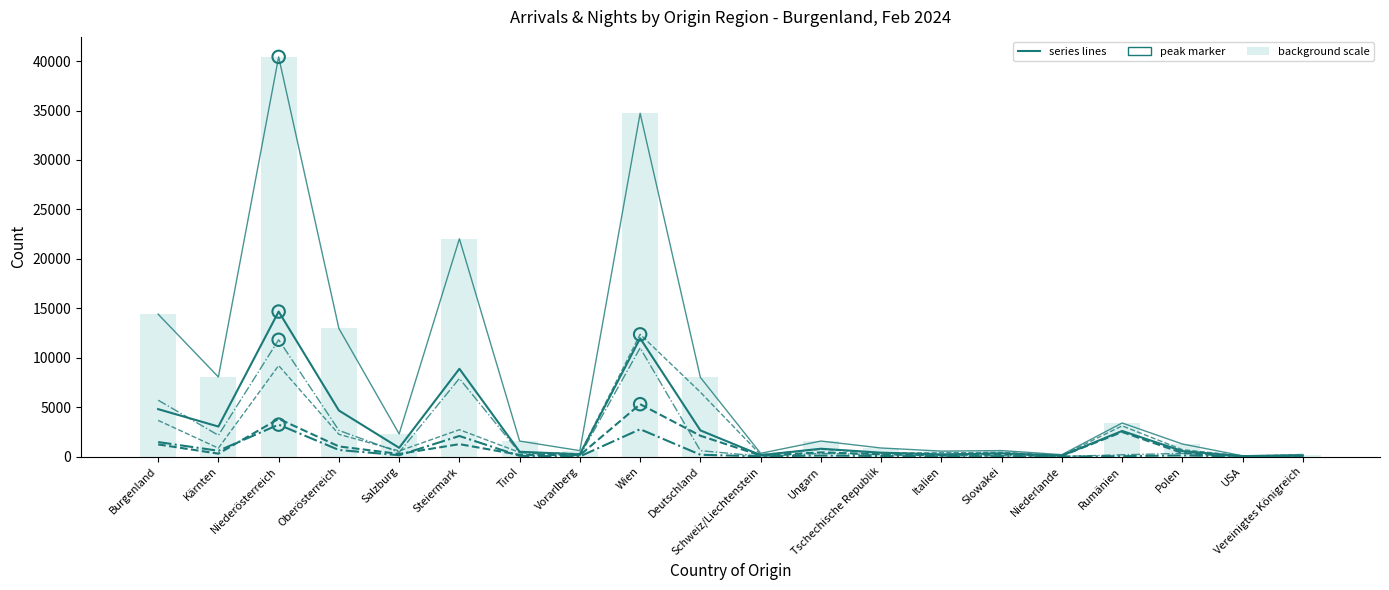

Which series reaches the minimum Y coordinate?

Oberwart (Arrivals)